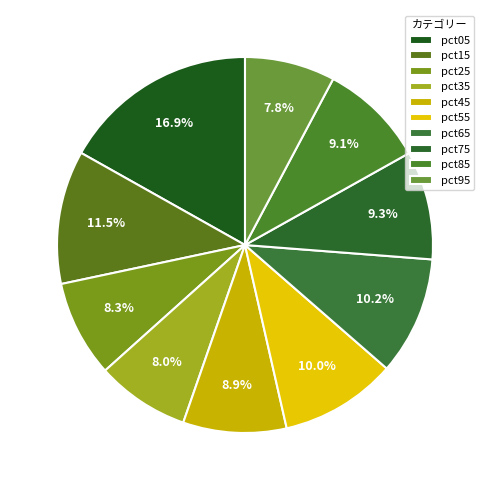

How many slices are in this pie chart?

10